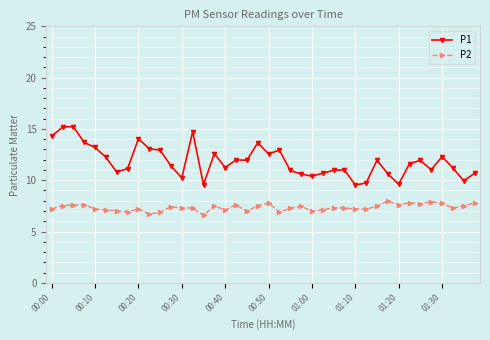

Which series has the largest total across all categories?

P1